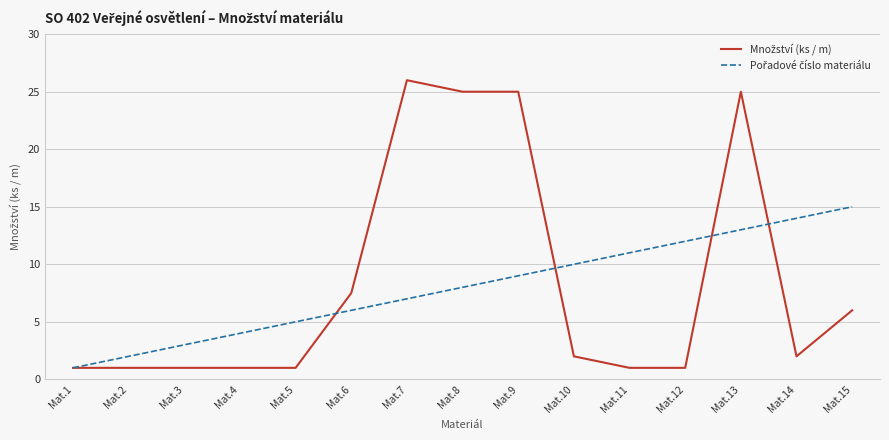

What is the greatest value displayed?

26.0